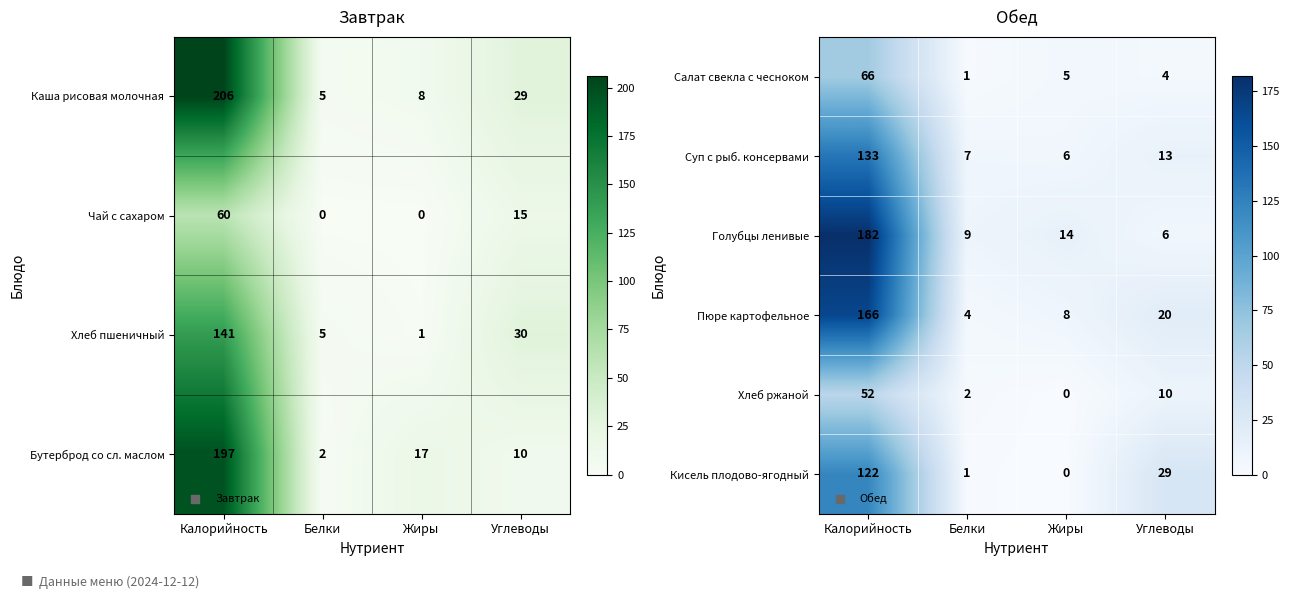

What is the spread (max minus min) of values at Жиры?

14